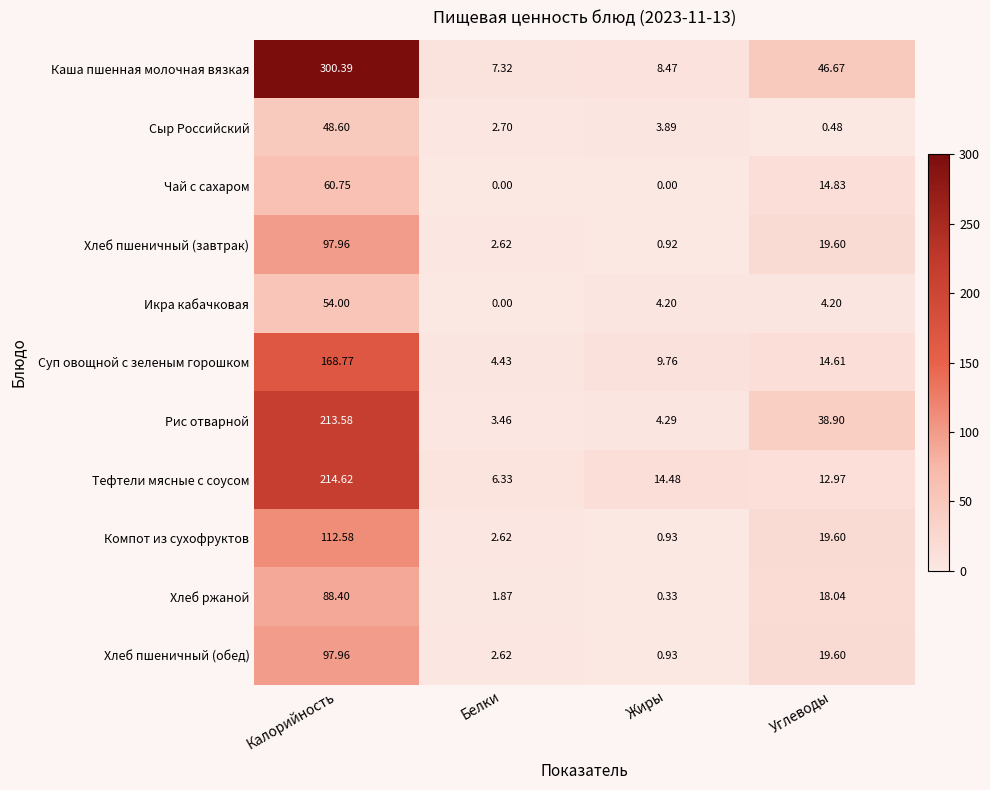

What is the difference between the highest and lowest values at Калорийность?

251.8